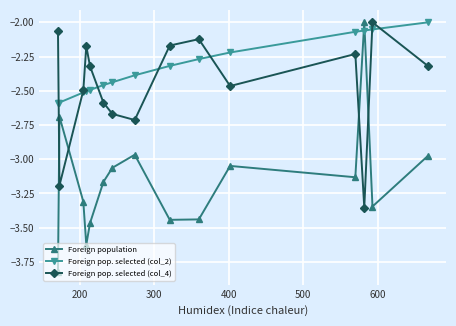

Which series has the widest spread of values?

Foreign population